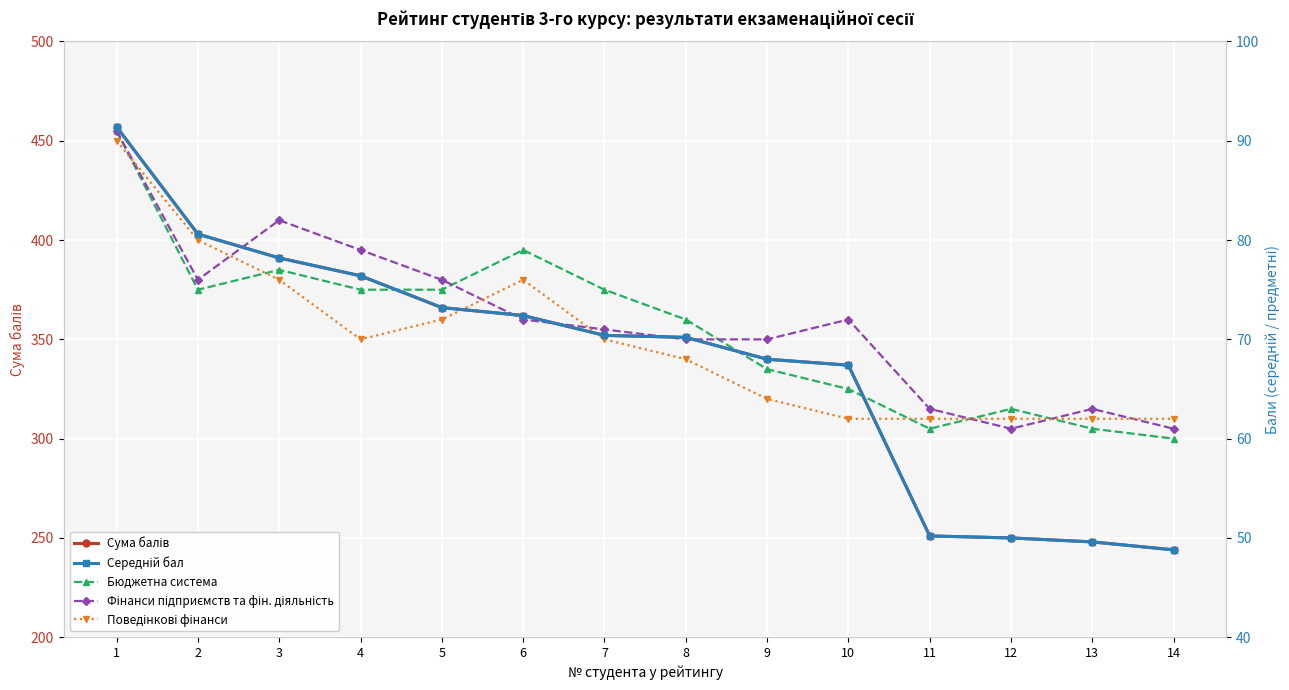

What is the approximate value of Бюджетна система at 2?

75.0